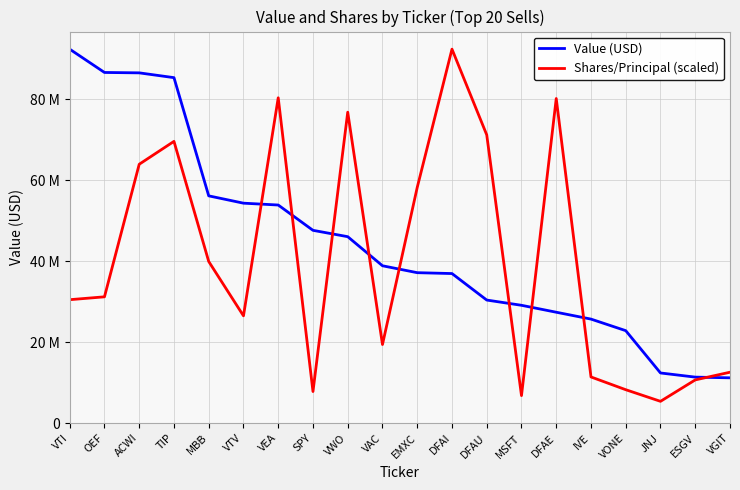

Is it true that Shares/Principal (scaled) equals 9841223.2 at MSFT?

False